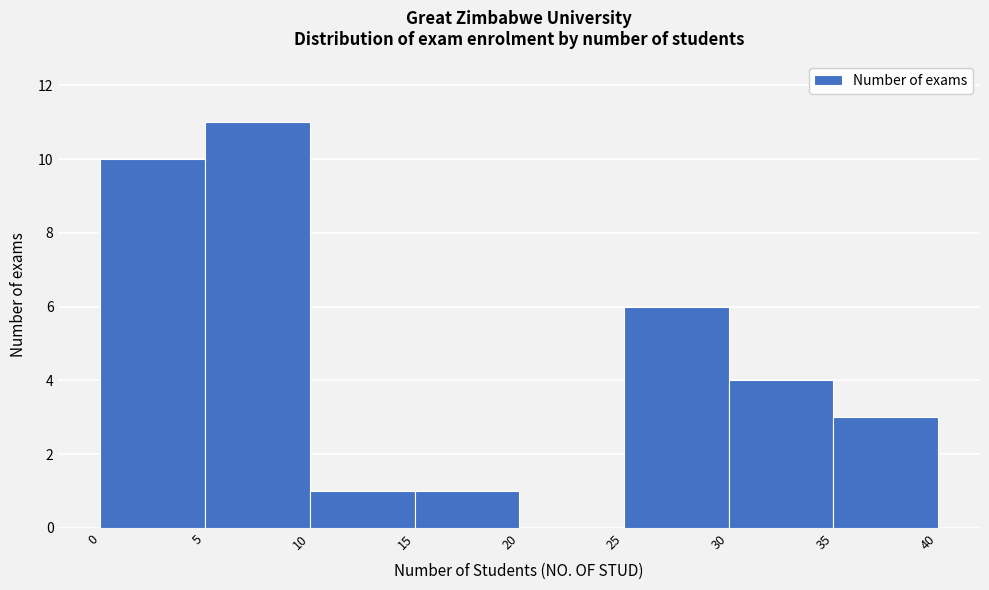

How tall is the bar that spans 30 to 35 on the x-axis? The values are not printed on the chart, so give them approximately, as read against the axis.

4